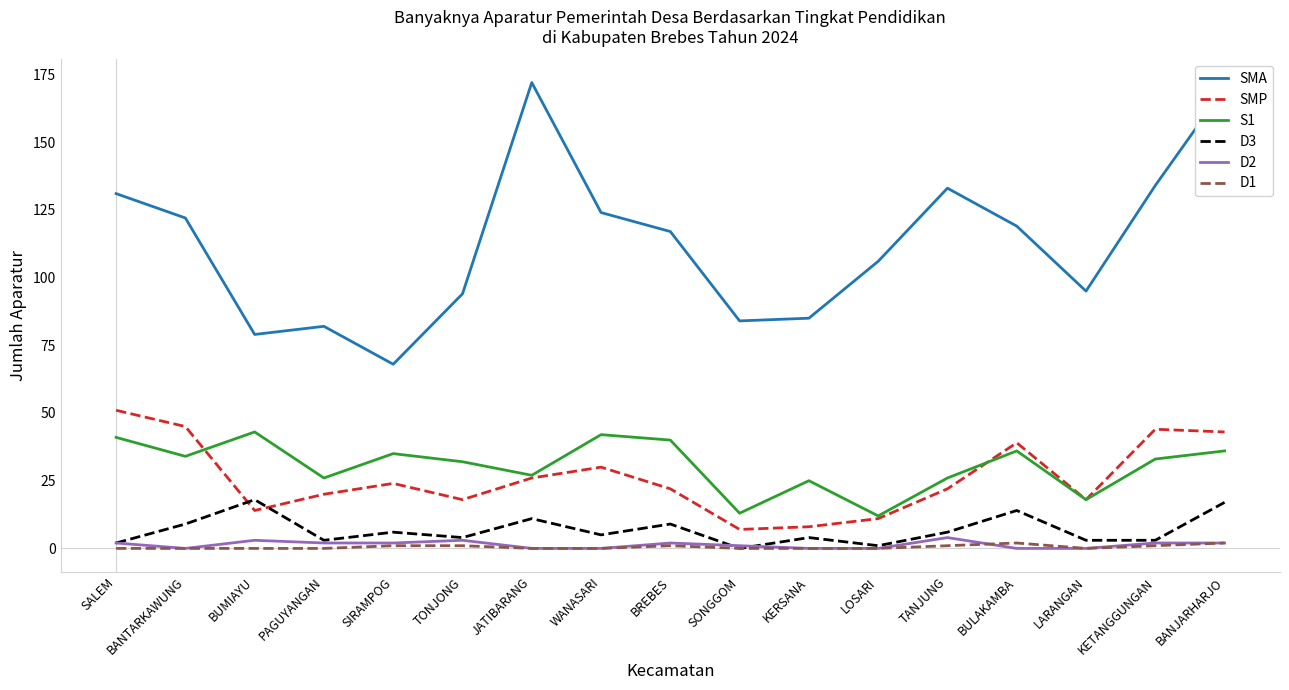

Which series has the largest range (max minus min)?

SMA